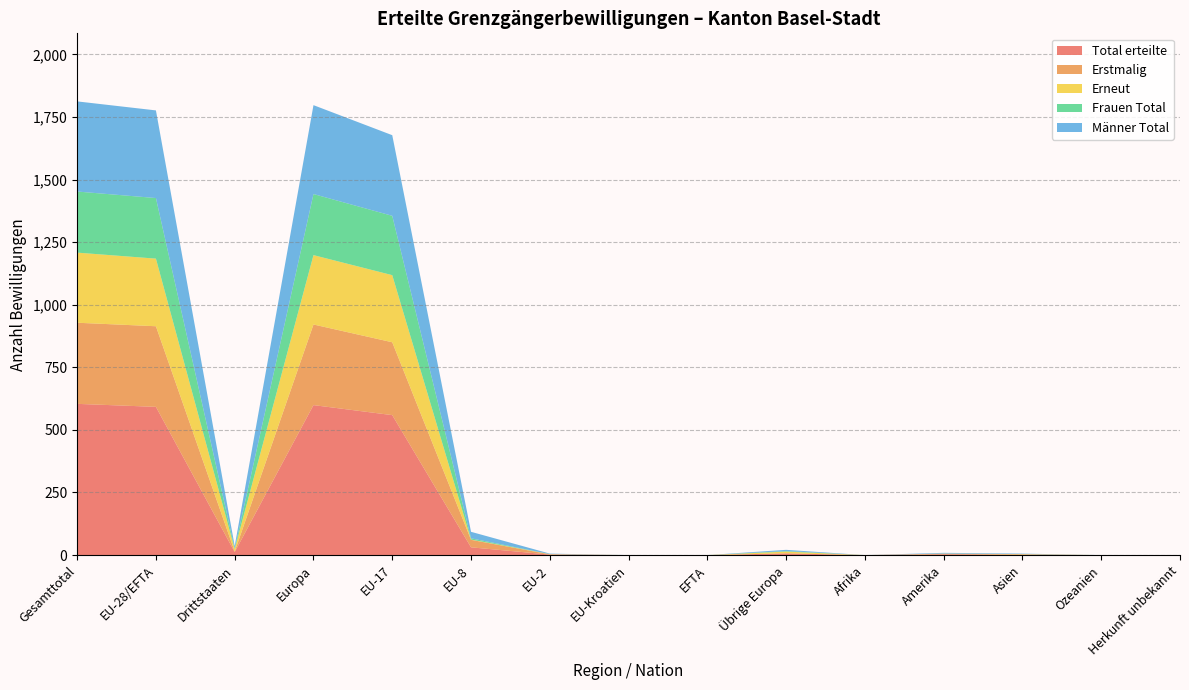

Reading right to left, transcribe all the data shown in this chart.

Total erteilte: 0	0	2	3	0	7	0	0	2	31	559	599	12	592	604
Erstmalig: 0	0	0	2	0	0	0	0	1	30	291	322	2	322	324
Erneut: 0	0	2	1	0	7	0	0	1	1	268	277	10	270	280
Frauen Total: 0	0	0	0	0	2	0	0	0	5	237	244	2	242	244
Männer Total: 0	0	2	3	0	5	0	0	2	26	322	355	10	350	360